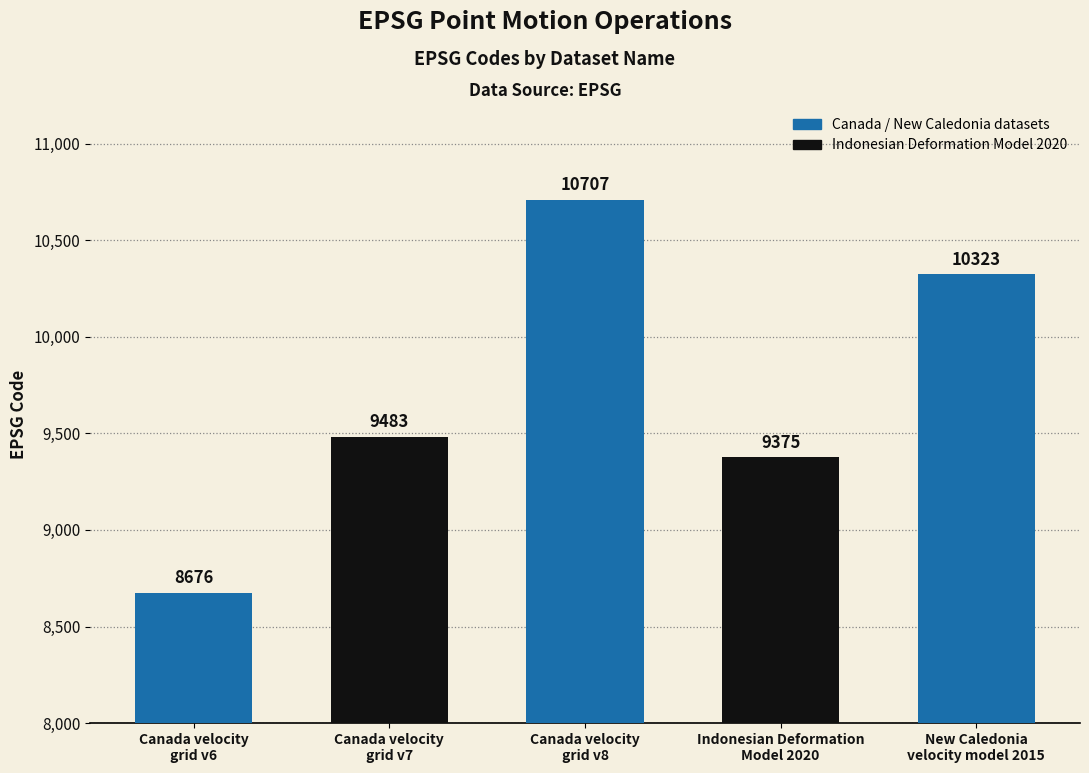

What position from the right is Canada velocity
grid v8?

3